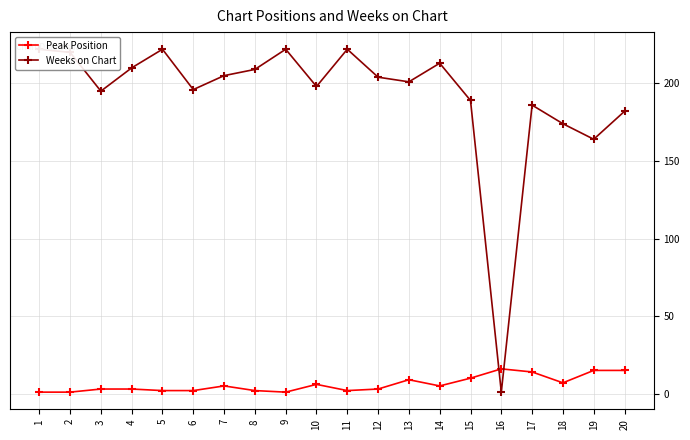

Rank the series at 13 from lowest to highest value.

Peak Position, Weeks on Chart